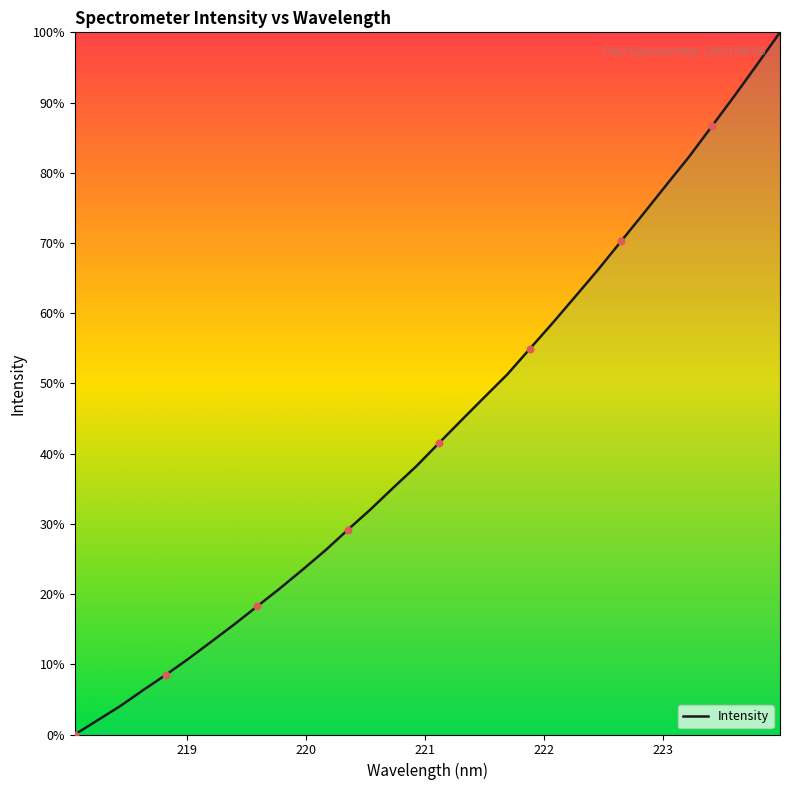

What is the maximum value shown in the chart?

100.0